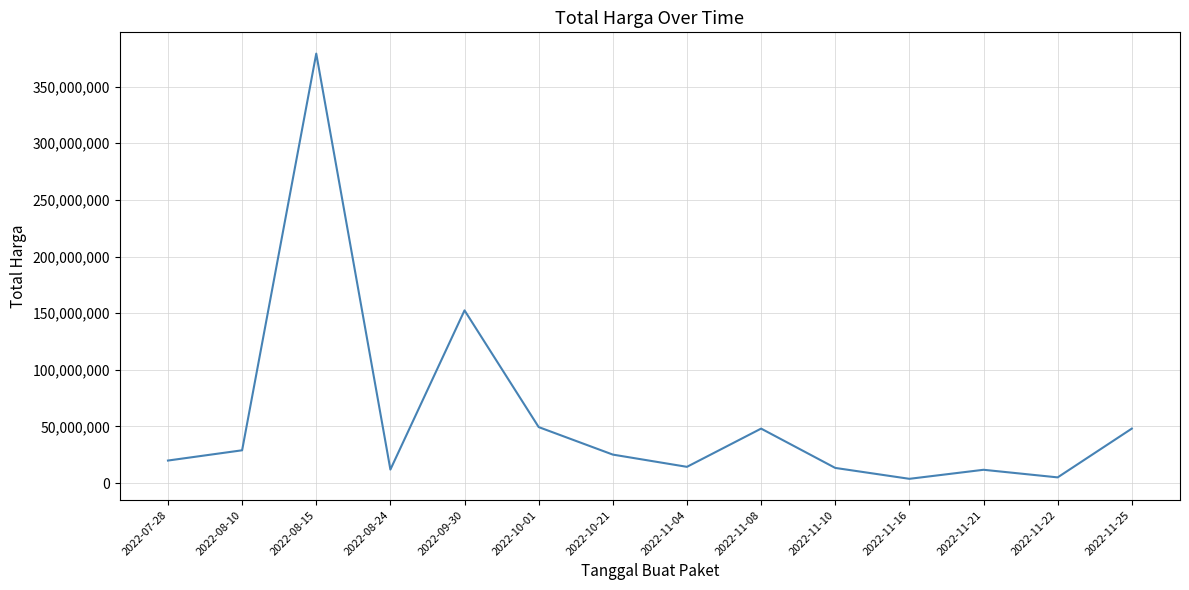

What is the ratio of the value at 2022-07-28 to the value at 2022-11-08?

0.4